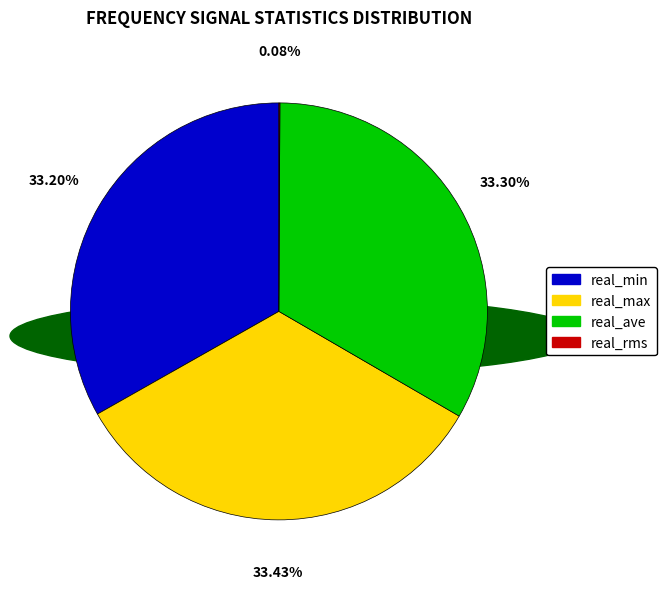

Approximately how many times larger is the value at real_max compared to real_min?

1.0